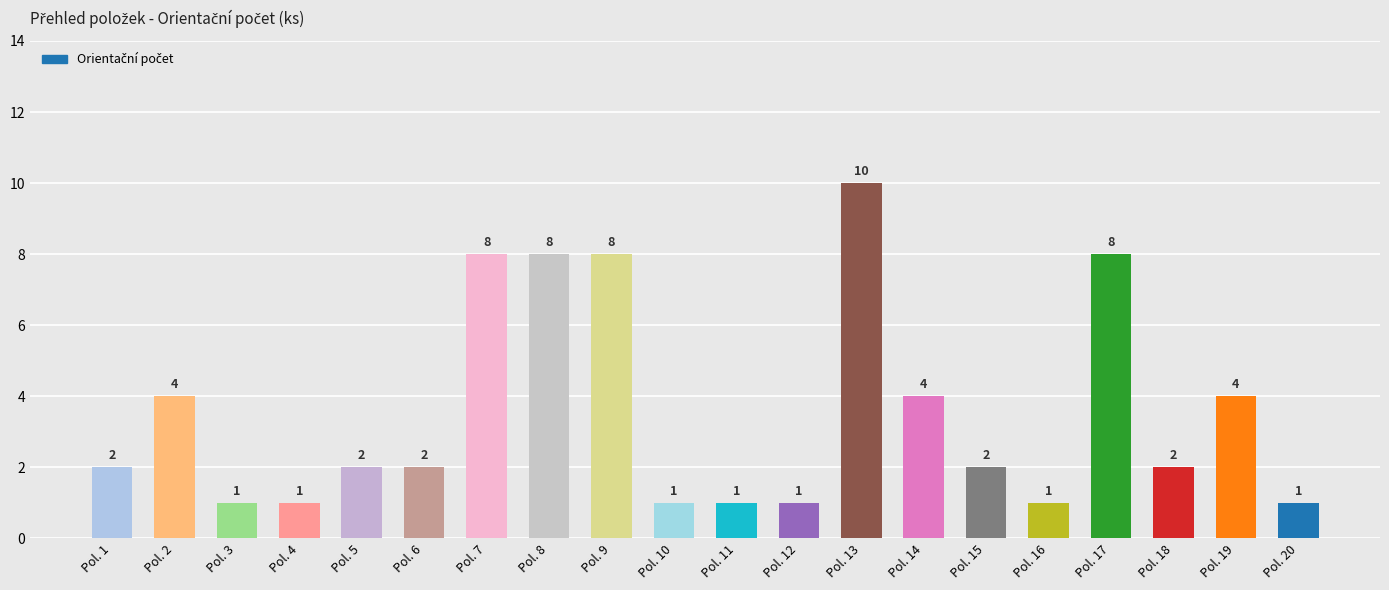

Count the values in the range 1 to 8.

19